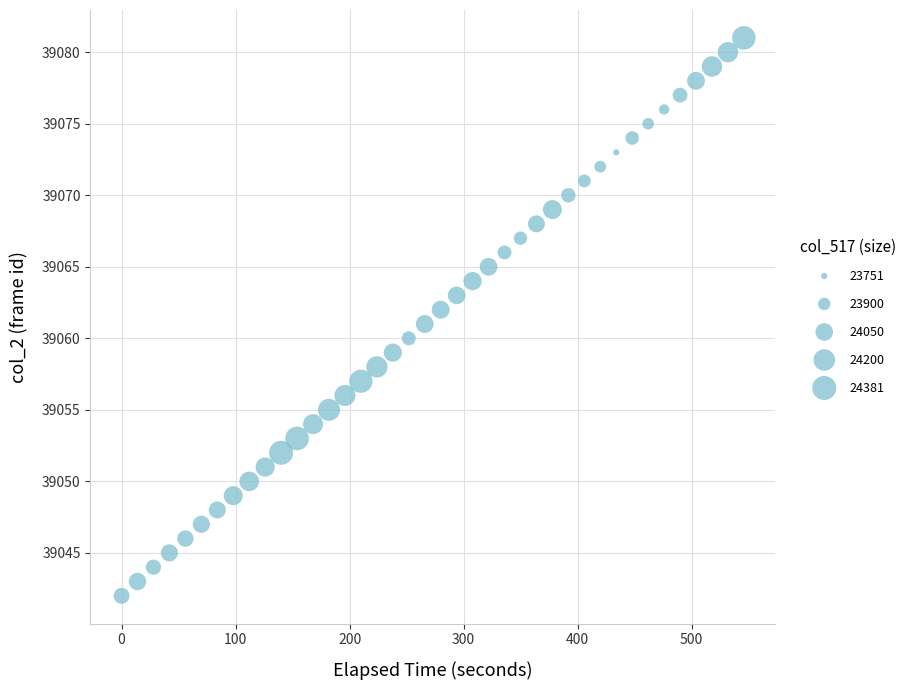

What is the range of Y values (max minus min)?

39